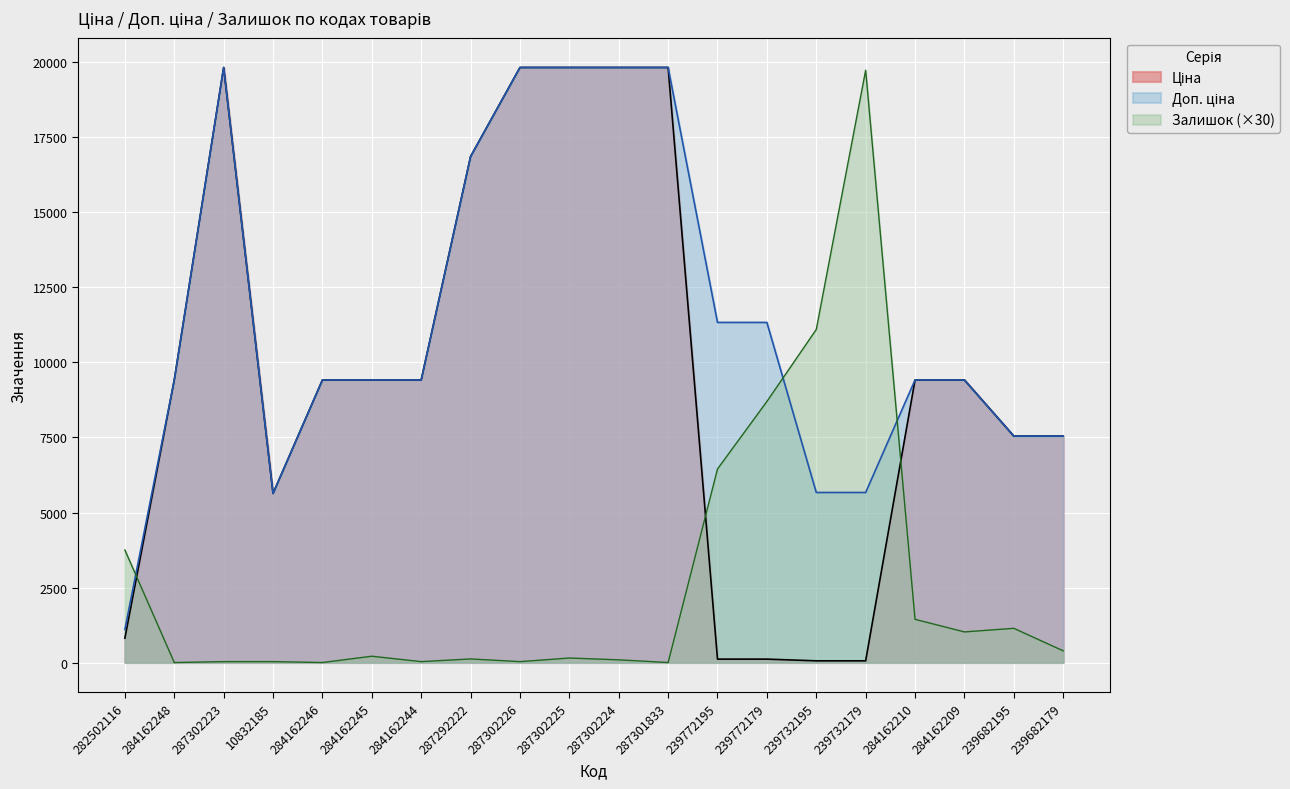

What is the sum of the Залишок values at 284162248 and 284162210?

1440.0